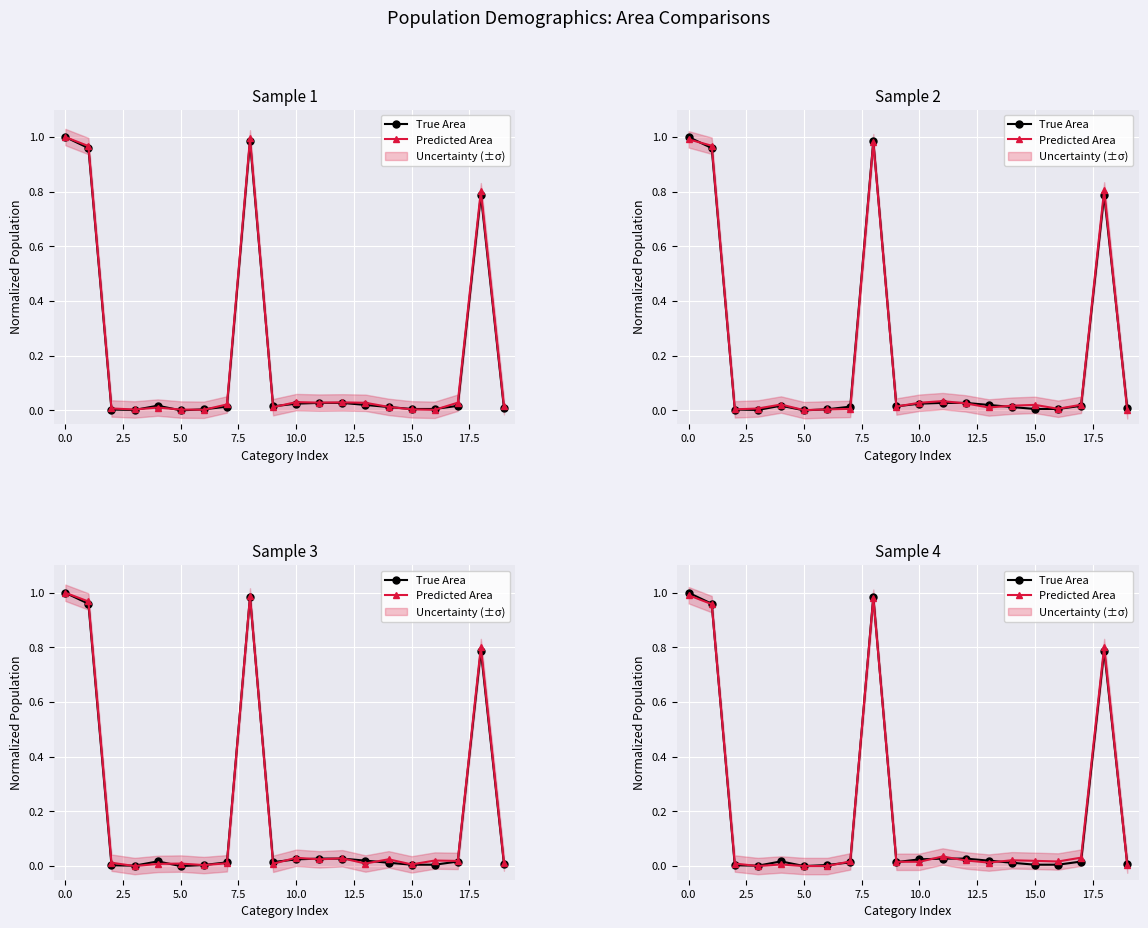

How many lines are shown in the chart?

2